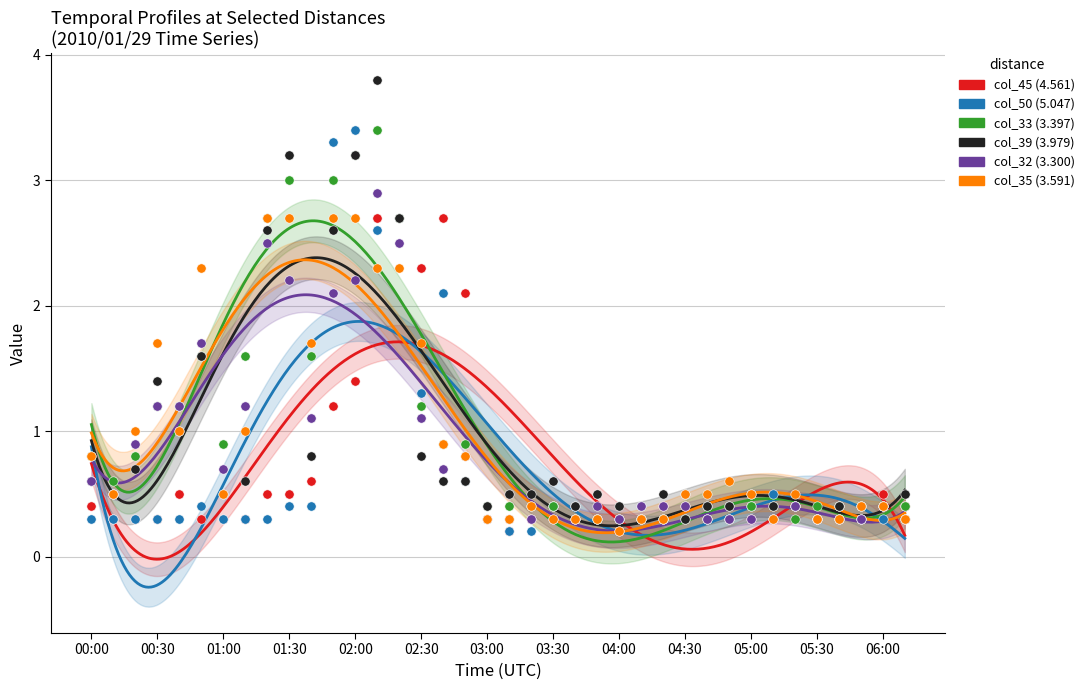

What are all the series names shown in the legend?

col_45 (4.561), col_50 (5.047), col_33 (3.397), col_39 (3.979), col_32 (3.300), col_35 (3.591)